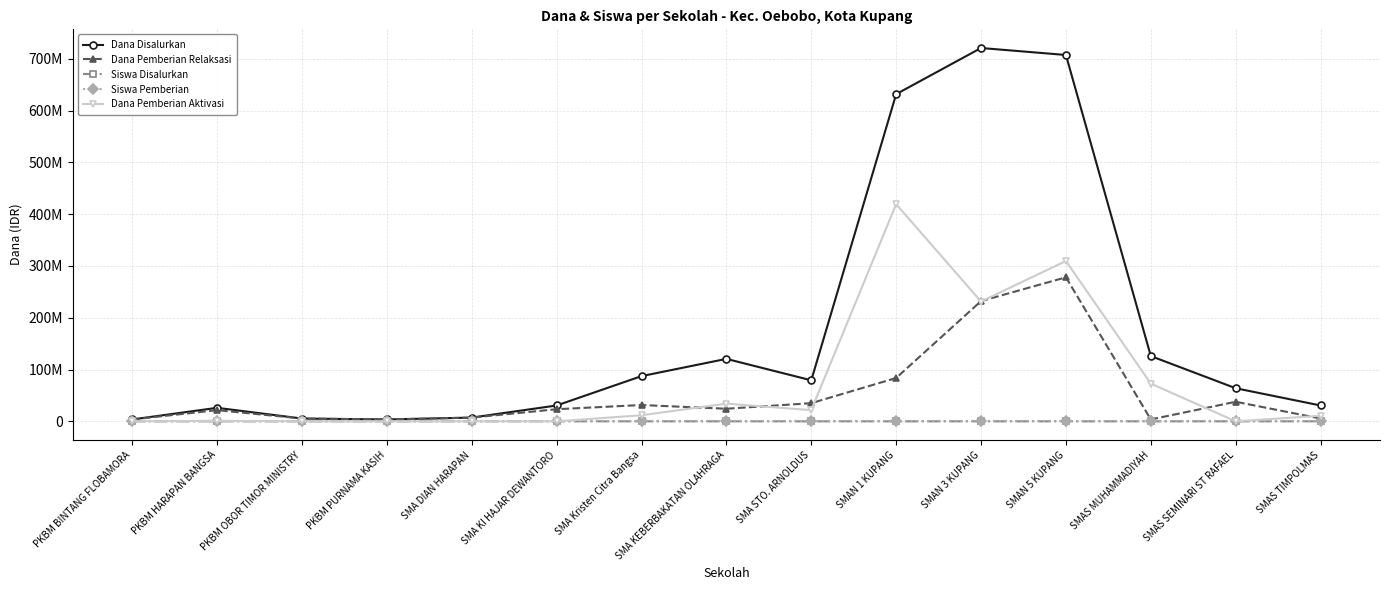

True or false: Siswa Pemberian and Siswa Disalurkan intersect in this chart.

False